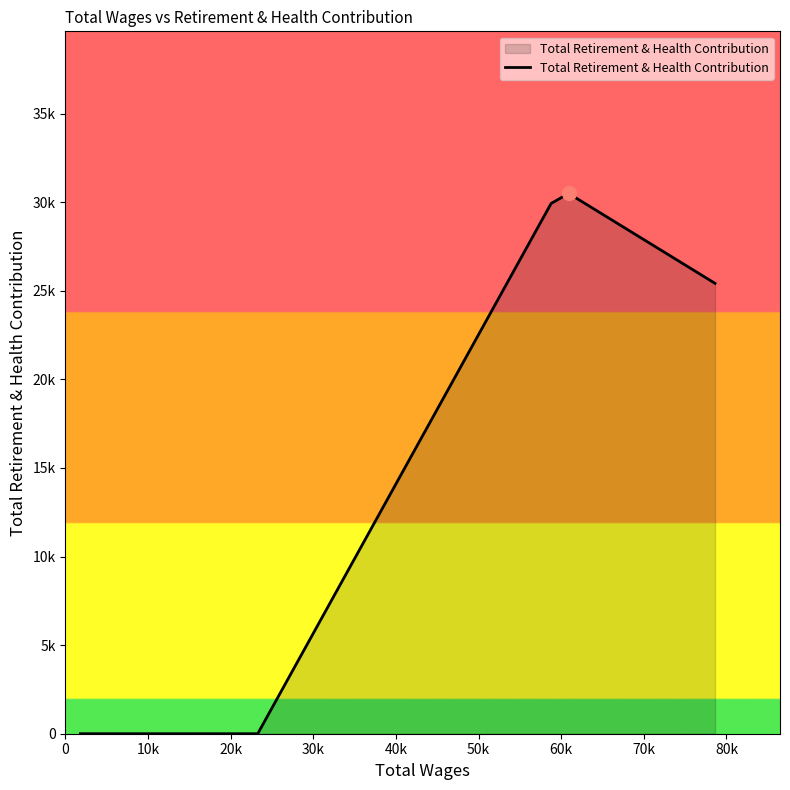

Reading left to right, what are all the values shown in this chart?

0	0	0	0	29925	30492	25417